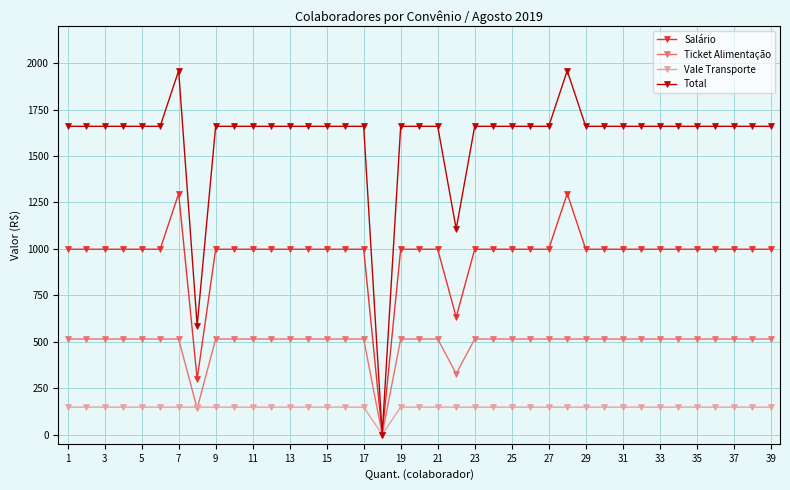

How many categories are shown in the chart?

39